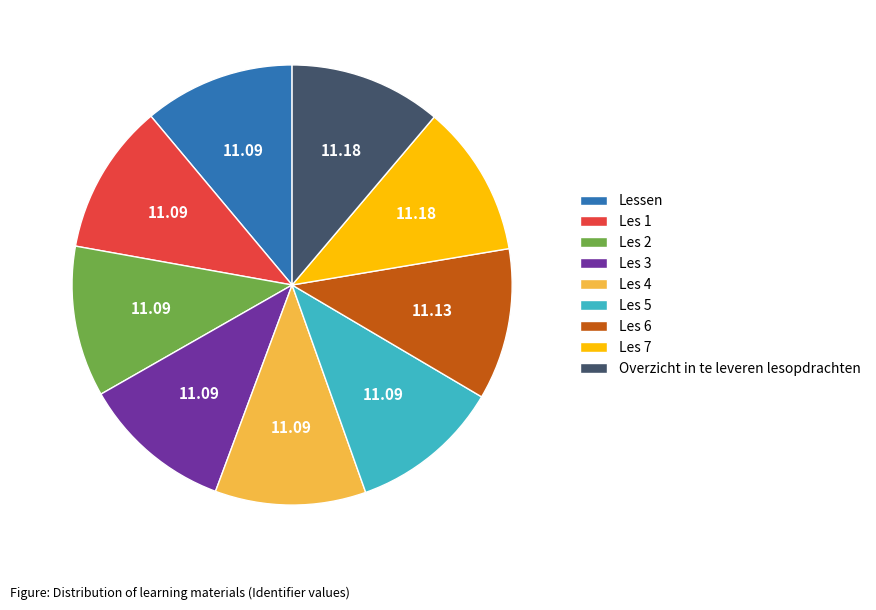

Is it true that Les 1 is 22% of the pie?

False